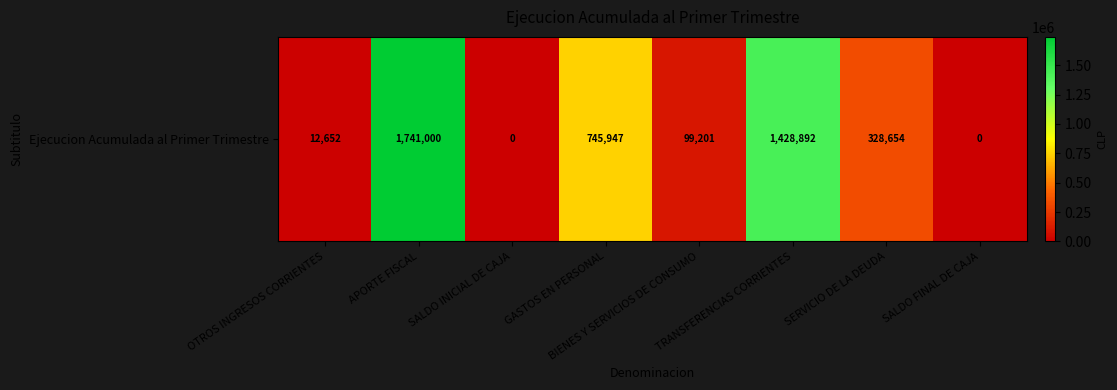

How many categories are shown in the chart?

8